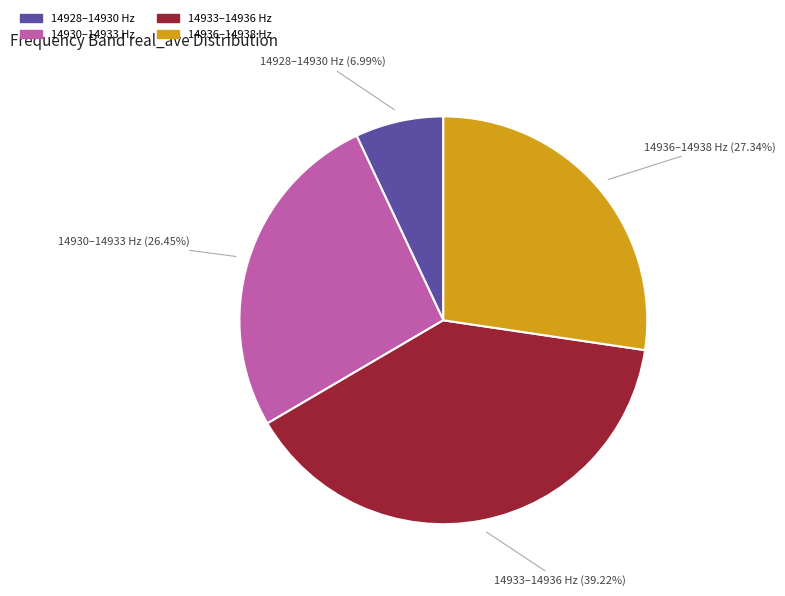

Is there any slice that represents more than half of the pie?

No